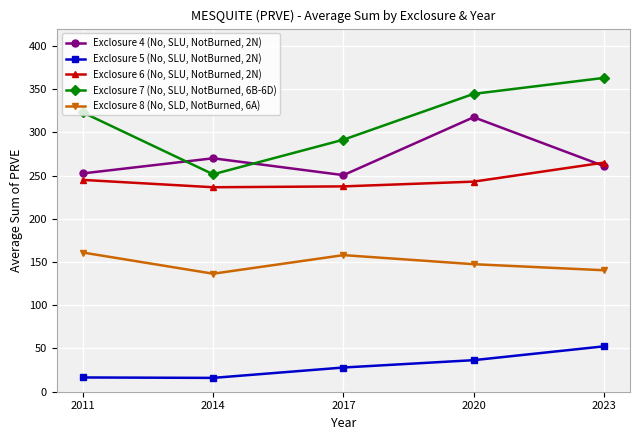

What value does the Exclosure 8 (No, SLD, NotBurned, 6A) series have at 2017?

158.0